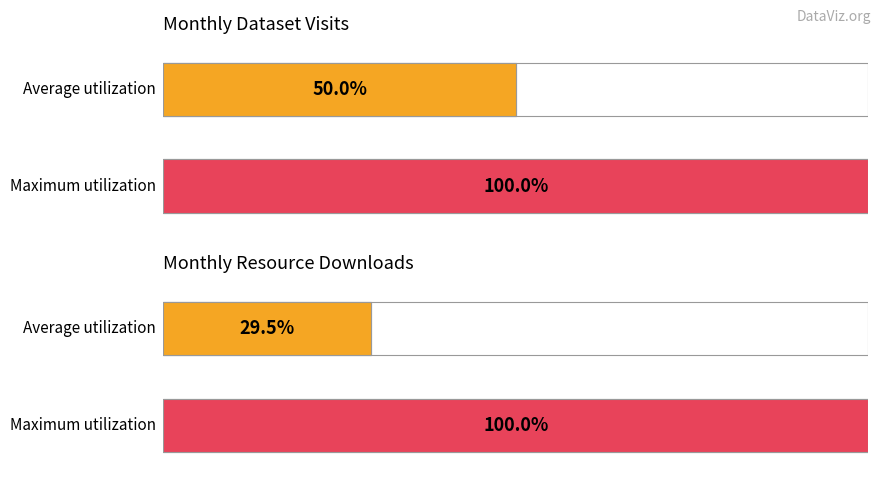

How many series are shown in this chart?

2